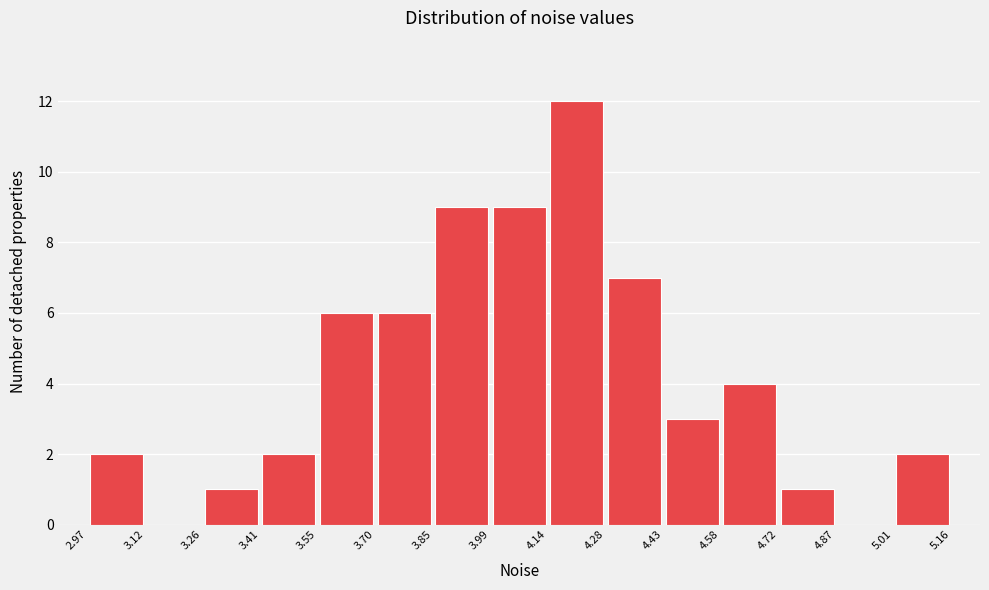

Which range on the x-axis has the tallest bar?

4.14 to 4.28